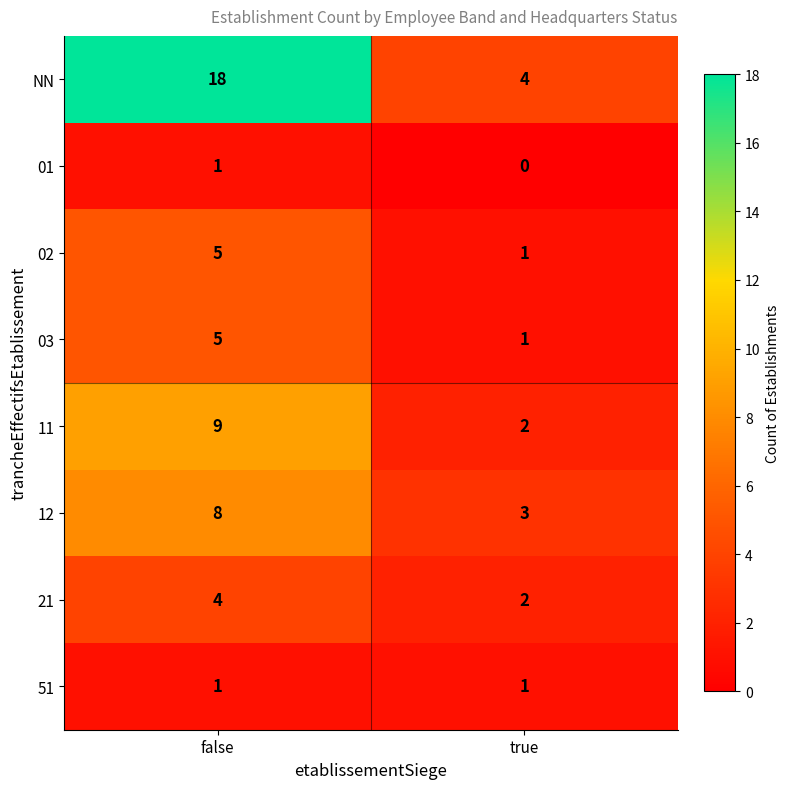

The 21 series shows 4 at false. True or false?

True